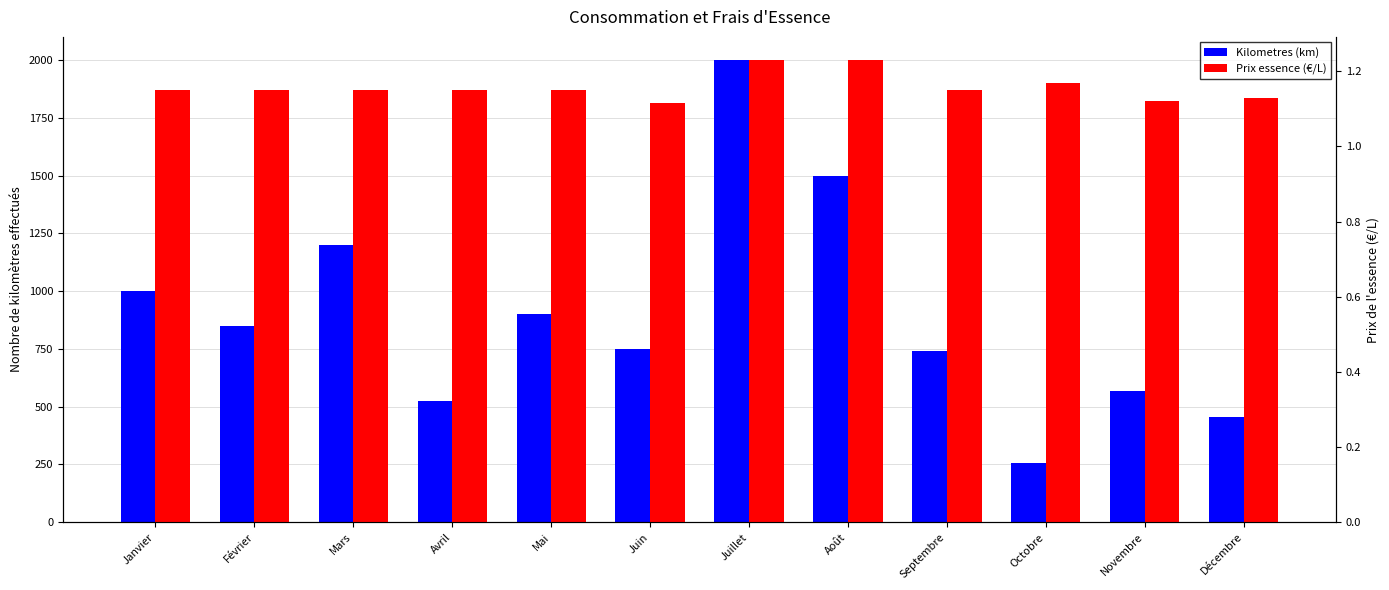

Reading right to left, what are all the values shown in this chart?

Kilometres (km): 456.0	569.0	256.0	741.0	1500.0	2000.0	750.0	899.0	523.0	1200.0	850.0	1000.0
Prix essence (€/L): 1.1	1.1	1.2	1.1	1.2	1.2	1.1	1.1	1.1	1.1	1.1	1.1